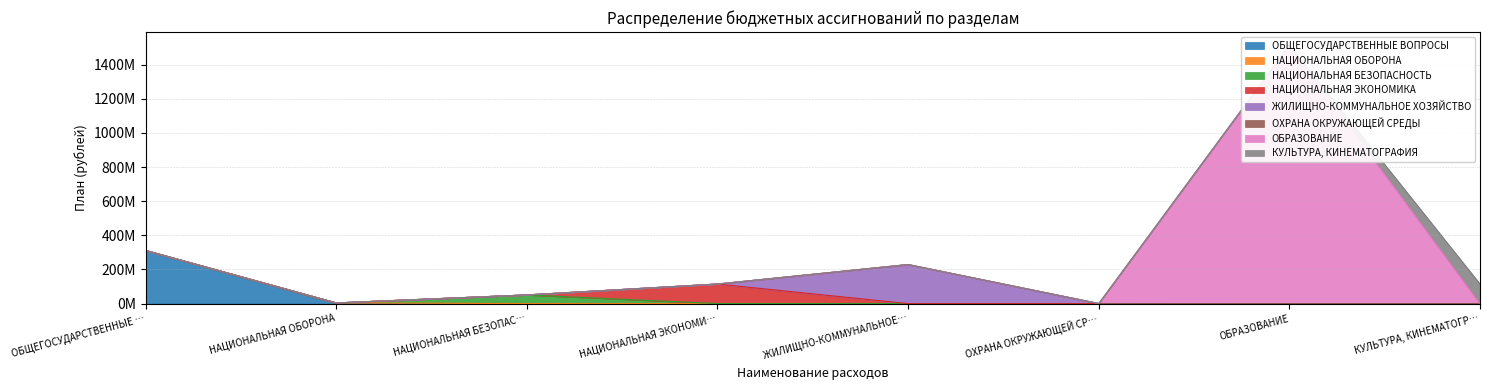

Rank the categories by value from lowest to highest.

ОХРАНА ОКРУЖАЮЩЕЙ СР…, НАЦИОНАЛЬНАЯ ОБОРОНА, НАЦИОНАЛЬНАЯ БЕЗОПАС…, НАЦИОНАЛЬНАЯ ЭКОНОМИ…, КУЛЬТУРА, КИНЕМАТОГР…, ЖИЛИЩНО-КОММУНАЛЬНОЕ…, ОБЩЕГОСУДАРСТВЕННЫЕ …, ОБРАЗОВАНИЕ